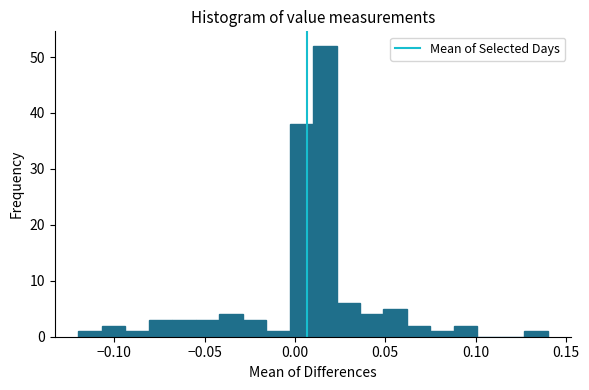

Read against the x-axis, roughly where is the centre of the tallest bar?

0.015